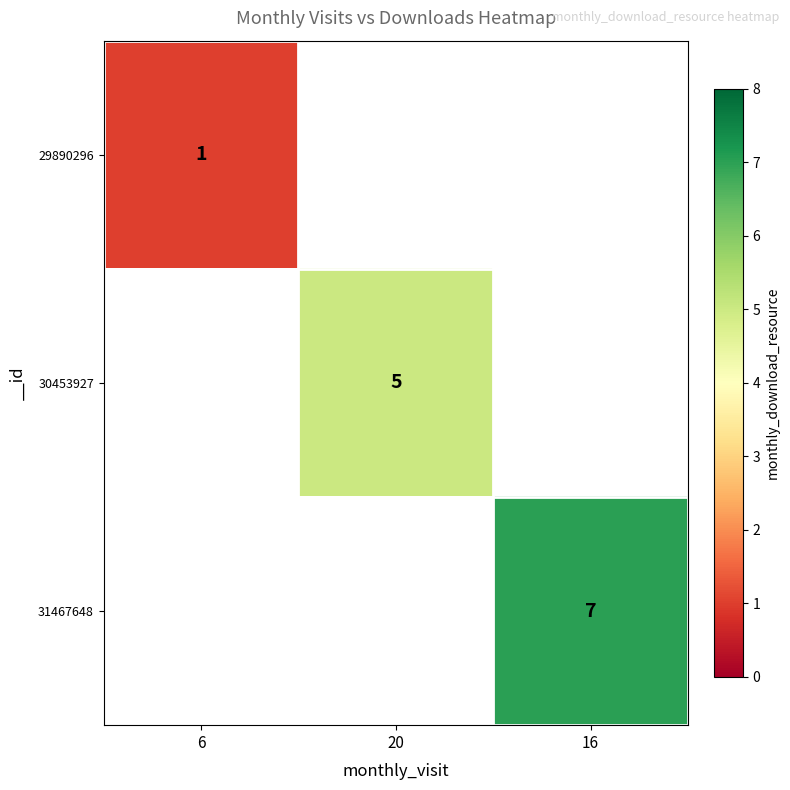

The value of 31467648 at 16 is 7. True or false?

True